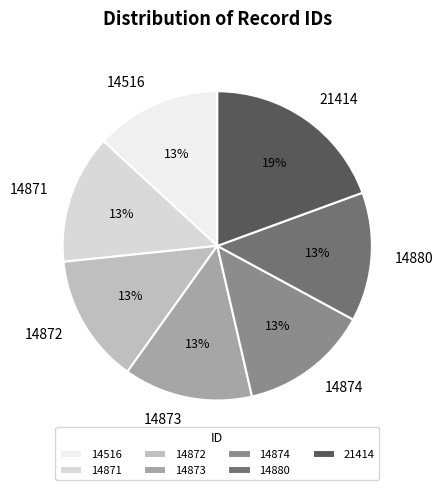

Is the sum of 14880 and 14871 greater than half?

No